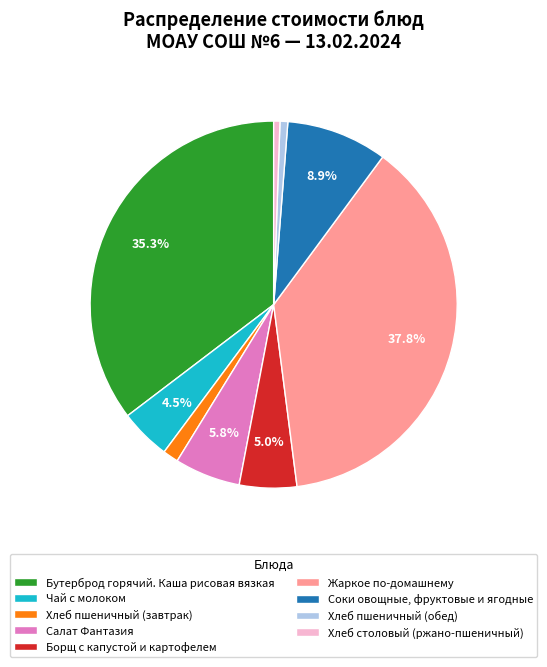

Between Жаркое по-домашнему and Хлеб пшеничный (обед), which is larger?

Жаркое по-домашнему